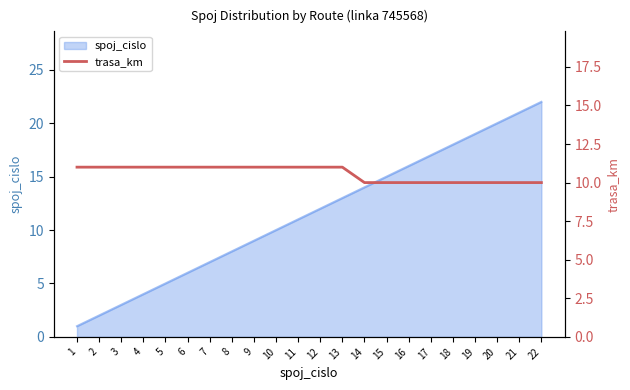

The spoj_cislo series shows 3 at 3. True or false?

True